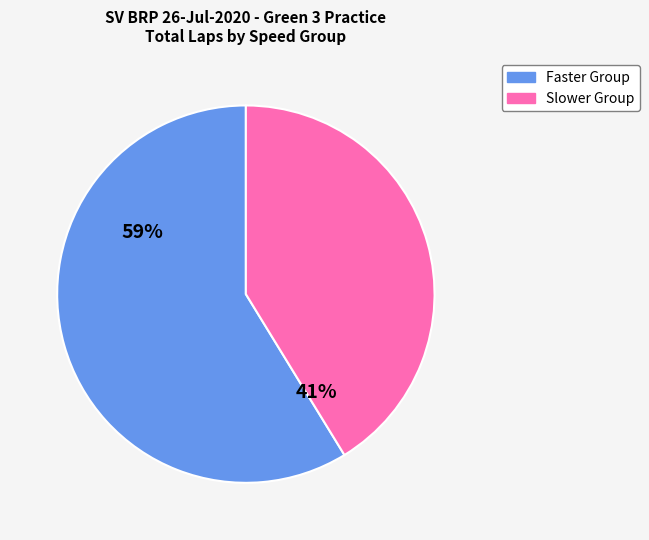

Is there any slice that represents more than half of the pie?

Yes